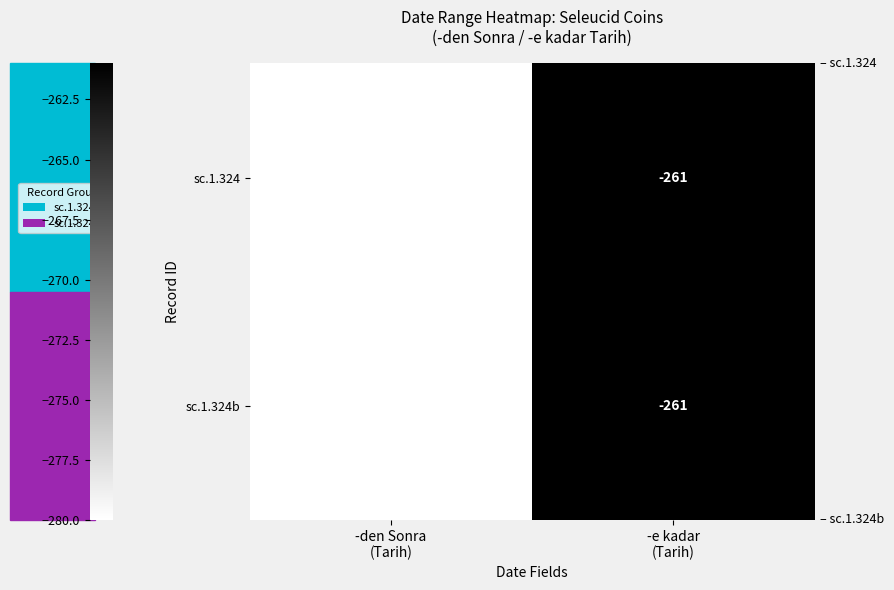

What is the greatest value displayed?

-261